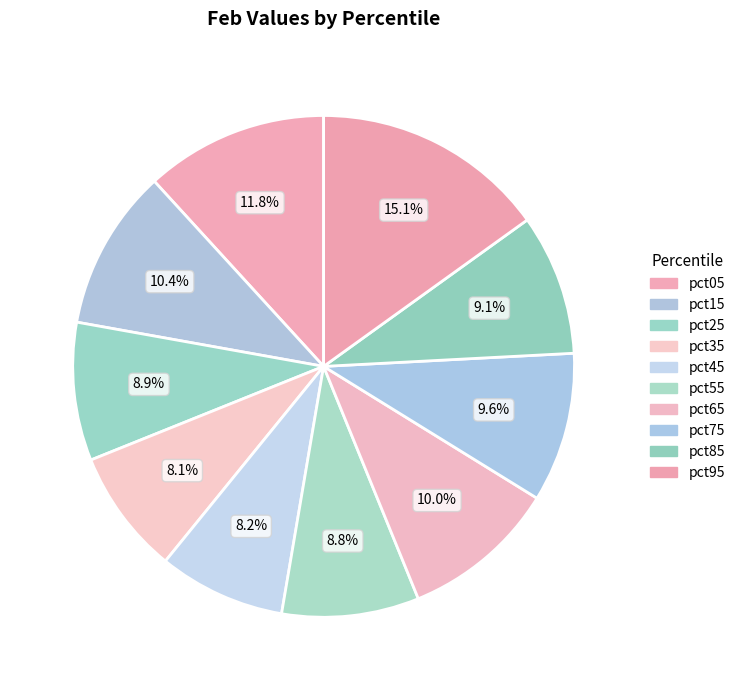

Which has a higher value, pct95 or pct45?

pct95